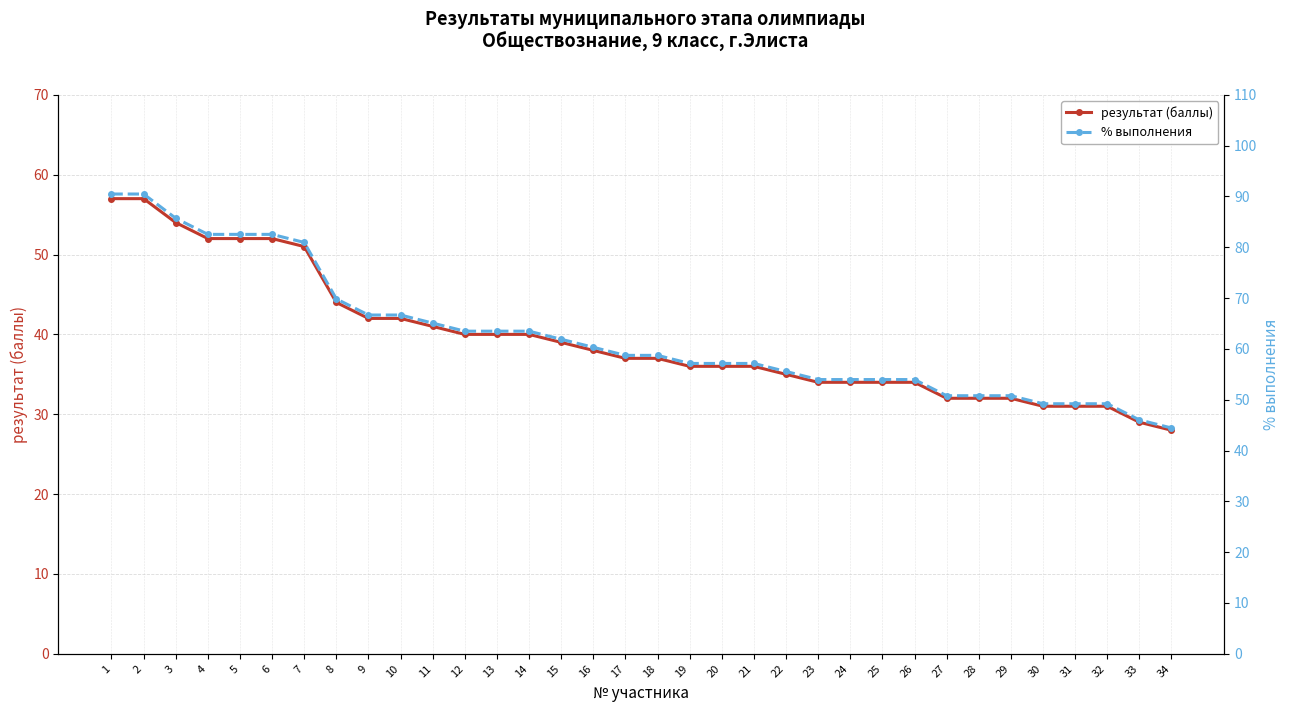

Reading left to right, list all the values displayed in this chart.

результат (баллы): 1=57.0	2=57.0	3=54.0	4=52.0	5=52.0	6=52.0	7=51.0	8=44.0	9=42.0	10=42.0	11=41.0	12=40.0	13=40.0	14=40.0	15=39.0	16=38.0	17=37.0	18=37.0	19=36.0	20=36.0	21=36.0	22=35.0	23=34.0	24=34.0	25=34.0	26=34.0	27=32.0	28=32.0	29=32.0	30=31.0	31=31.0	32=31.0	33=29.0	34=28.0
% выполнения: 1=90.5	2=90.5	3=85.7	4=82.5	5=82.5	6=82.5	7=81.0	8=69.8	9=66.7	10=66.7	11=65.1	12=63.5	13=63.5	14=63.5	15=61.9	16=60.3	17=58.7	18=58.7	19=57.1	20=57.1	21=57.1	22=55.6	23=54.0	24=54.0	25=54.0	26=54.0	27=50.8	28=50.8	29=50.8	30=49.2	31=49.2	32=49.2	33=46.0	34=44.4